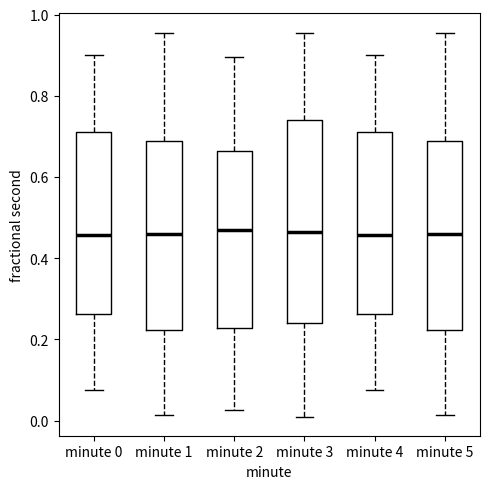

Which box is the tallest, from its lower edge to its upper edge?

minute 3